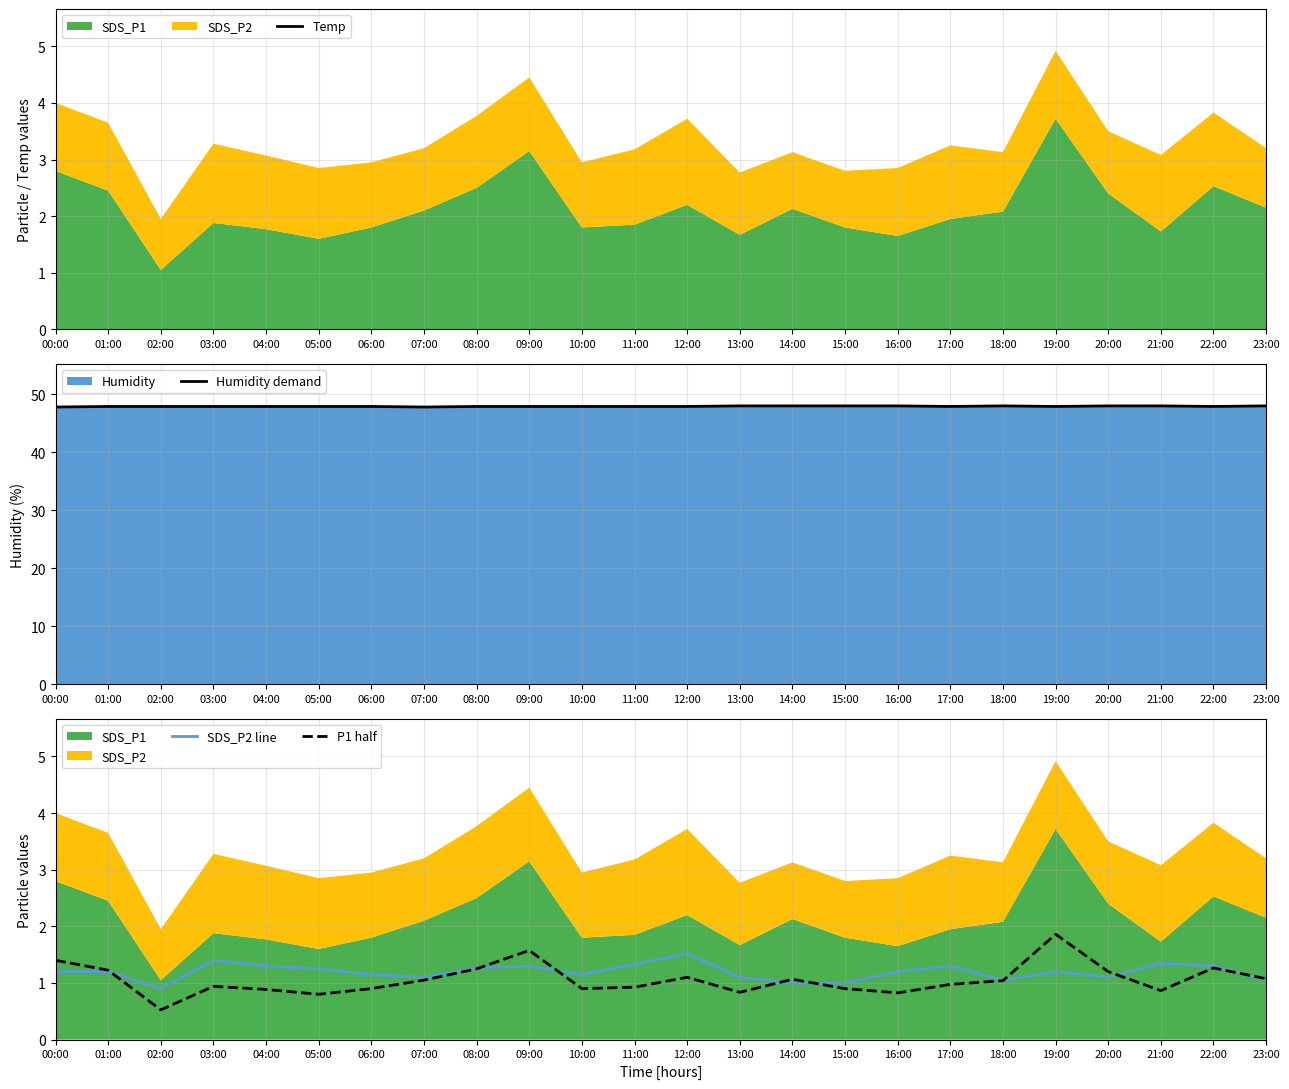

In P1 half, how many points are higher than both neighbors (excluding endpoints)?

6